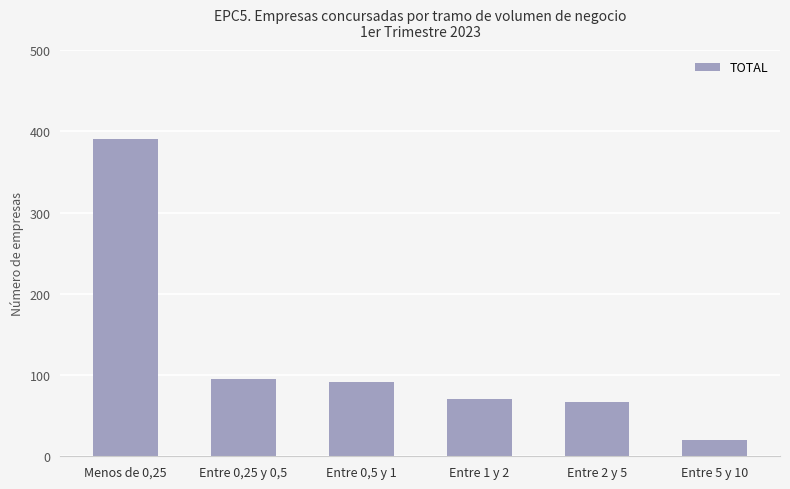

What is the change in value from Entre 0,25 y 0,5 to Entre 1 y 2?

-24